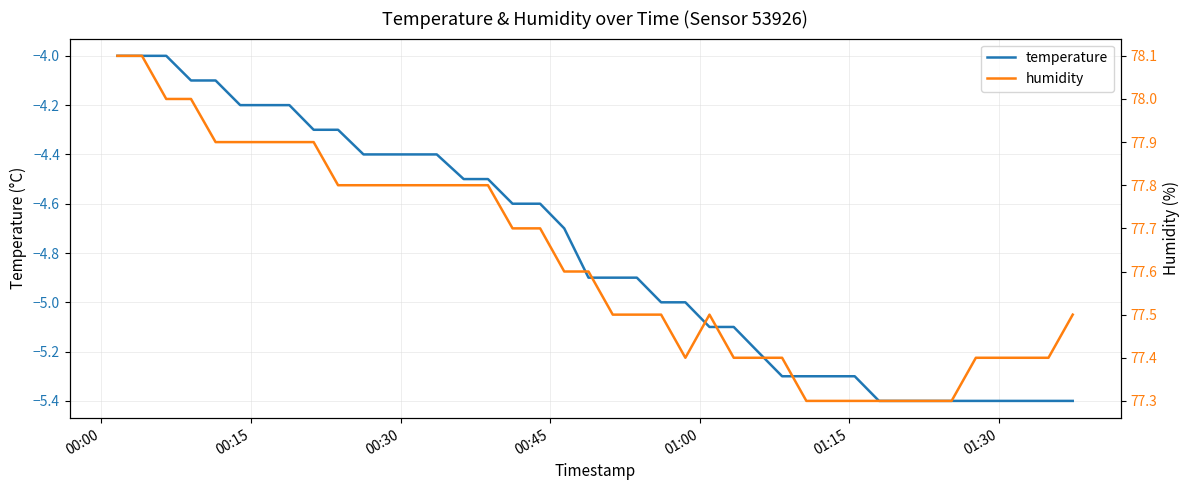

How many interior local peaks does the humidity series have?

1